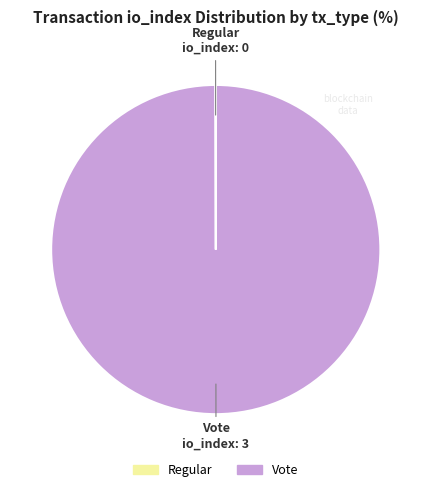

Which slice represents more than half of the pie?

Vote